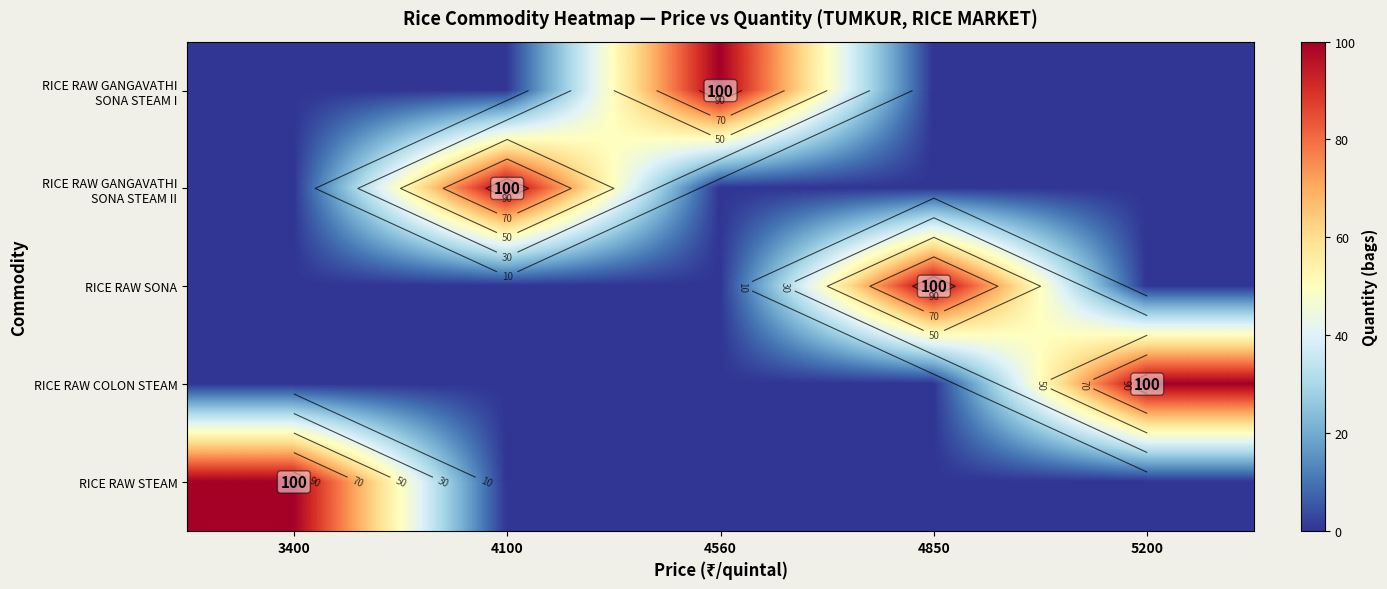

Which category has the lowest value in the RICE RAW GANGAVATHI SONA STEAM II series?

3400